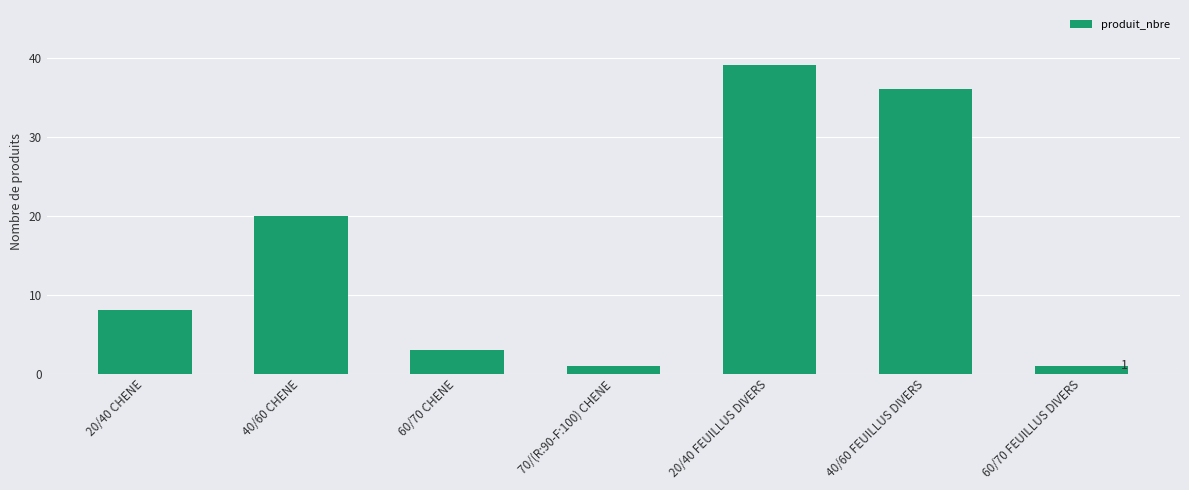

Reading left to right, transcribe all the data shown in this chart.

8	20	3	1	39	36	1